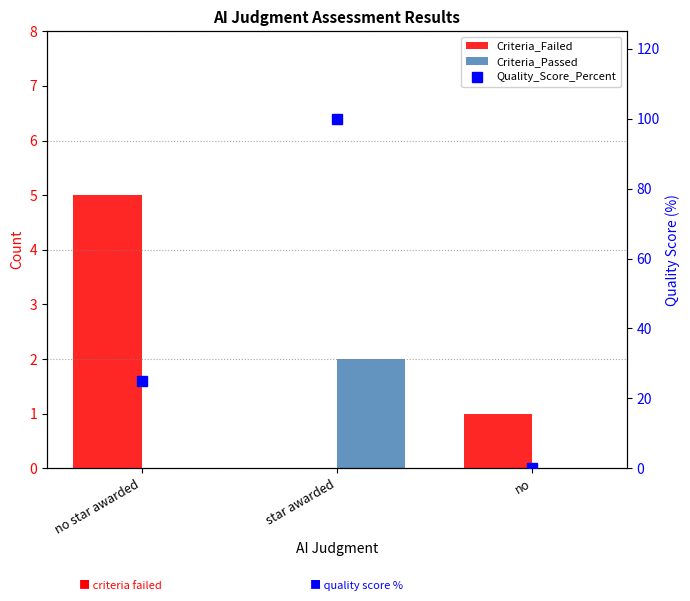

How many series are shown in this chart?

3